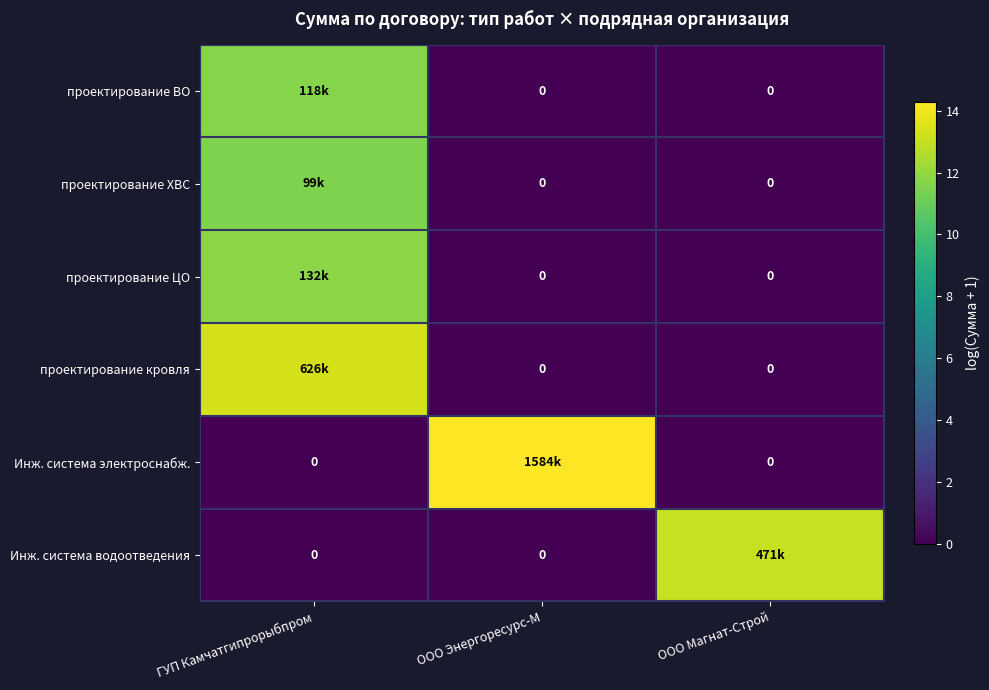

The Инж. система водоотведения series shows 0.0 at ГУП Камчатгипрорыбпром. True or false?

True